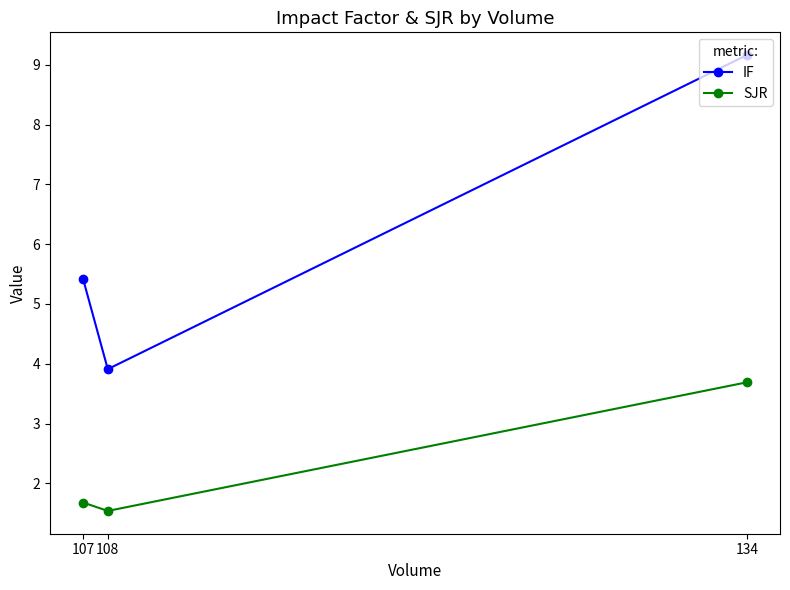

What is the value of the IF point at the 1st from the left?

5.4